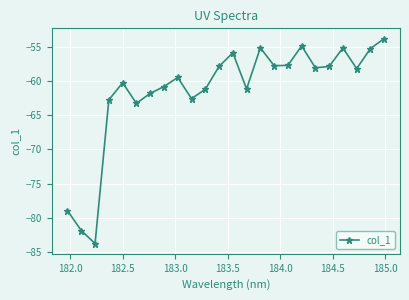

What is the value of the 4th point from the left?

-62.7